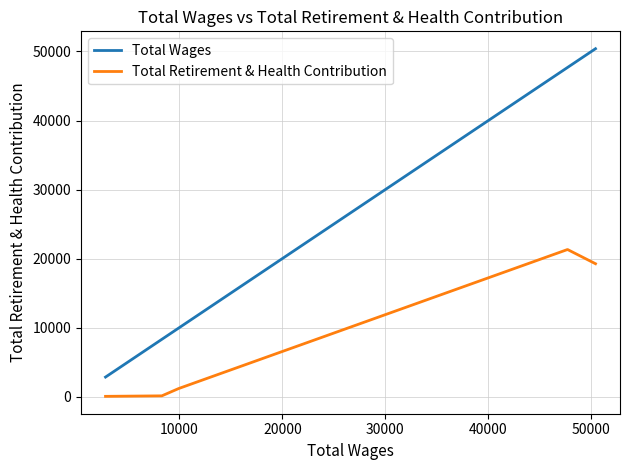

Rank the series by their average value, from lowest to highest.

Total Retirement & Health Contribution, Total Wages